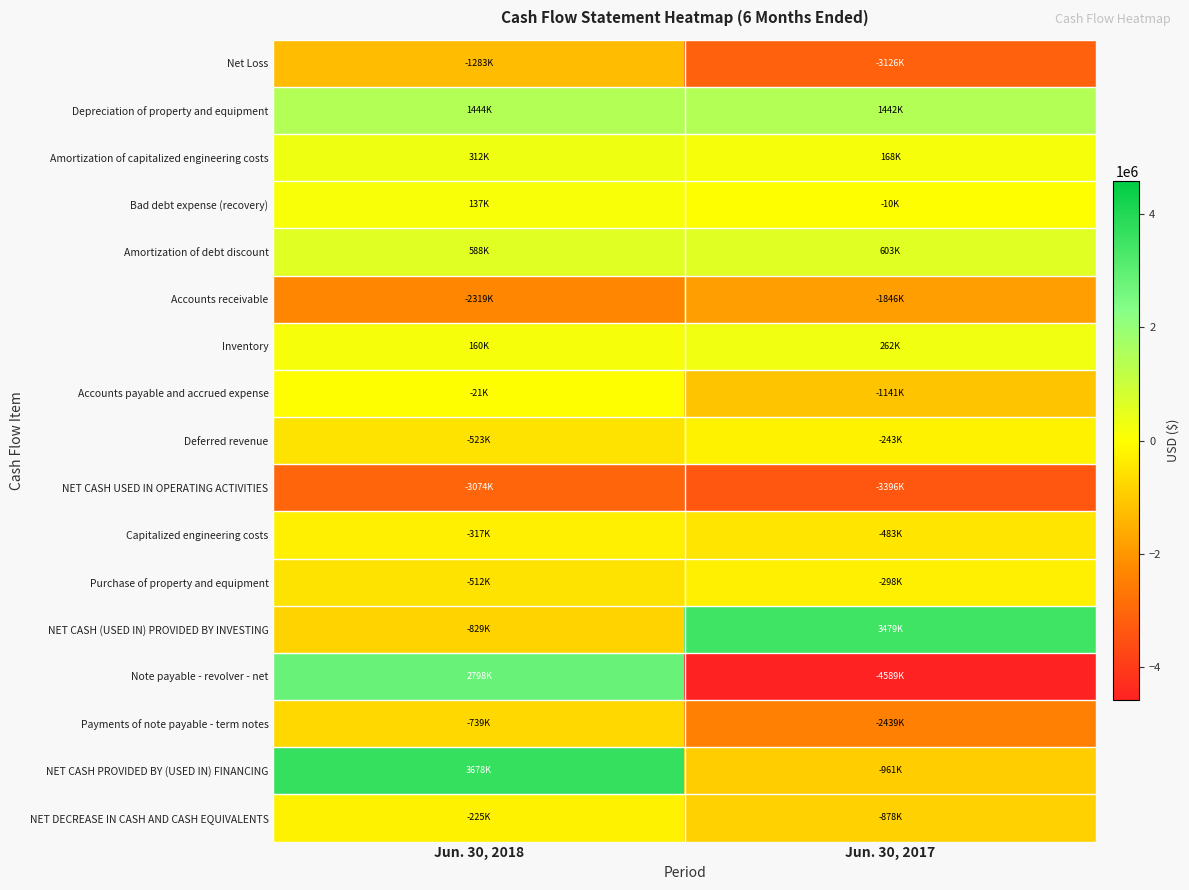

Reading left to right, list all the values displayed in this chart.

Net Loss: Jun. 30, 2018=-1283000	Jun. 30, 2017=-3126000
Depreciation of property and equipment: Jun. 30, 2018=1444000	Jun. 30, 2017=1442000
Amortization of capitalized engineering costs: Jun. 30, 2018=312000	Jun. 30, 2017=168000
Bad debt expense (recovery): Jun. 30, 2018=137000	Jun. 30, 2017=-10000
Amortization of debt discount: Jun. 30, 2018=588000	Jun. 30, 2017=603000
Accounts receivable: Jun. 30, 2018=-2319000	Jun. 30, 2017=-1846000
Inventory: Jun. 30, 2018=160000	Jun. 30, 2017=262000
Accounts payable and accrued expense: Jun. 30, 2018=-21000	Jun. 30, 2017=-1141000
Deferred revenue: Jun. 30, 2018=-523000	Jun. 30, 2017=-243000
NET CASH USED IN OPERATING ACTIVITIES: Jun. 30, 2018=-3074000	Jun. 30, 2017=-3396000
Capitalized engineering costs: Jun. 30, 2018=-317000	Jun. 30, 2017=-483000
Purchase of property and equipment: Jun. 30, 2018=-512000	Jun. 30, 2017=-298000
NET CASH (USED IN) PROVIDED BY INVESTING: Jun. 30, 2018=-829000	Jun. 30, 2017=3479000
Note payable - revolver - net: Jun. 30, 2018=2798000	Jun. 30, 2017=-4589000
Payments of note payable - term notes: Jun. 30, 2018=-739000	Jun. 30, 2017=-2439000
NET CASH PROVIDED BY (USED IN) FINANCING: Jun. 30, 2018=3678000	Jun. 30, 2017=-961000
NET DECREASE IN CASH AND CASH EQUIVALENTS: Jun. 30, 2018=-225000	Jun. 30, 2017=-878000